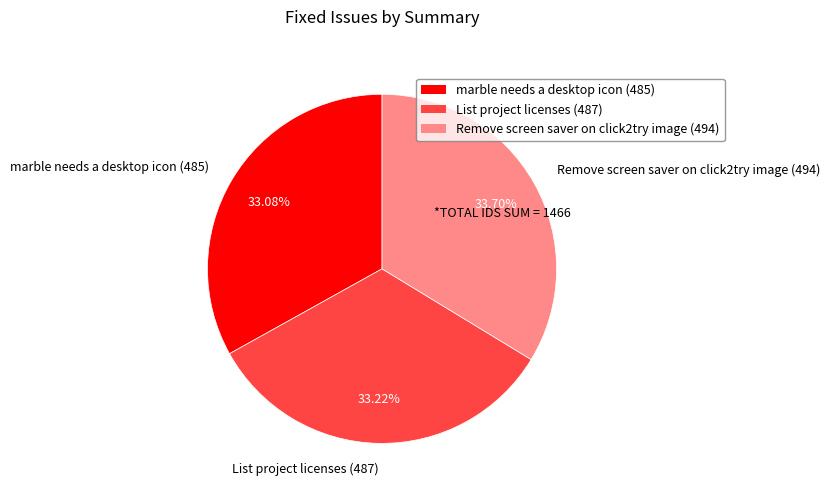

To the nearest percent, what percentage of the pie is Remove screen saver on click2try image?

34%